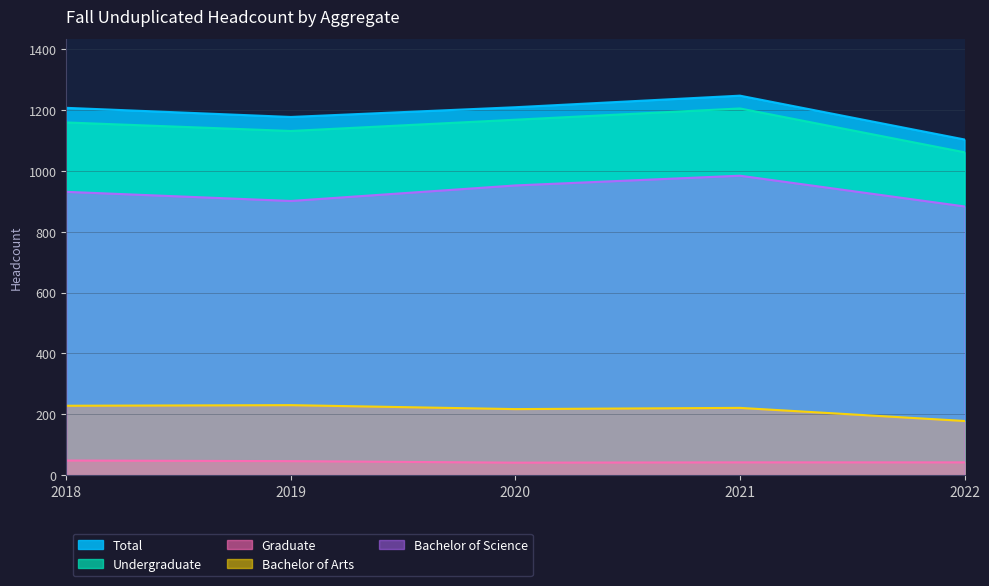

The Total series shows 1177 at 2019. True or false?

True